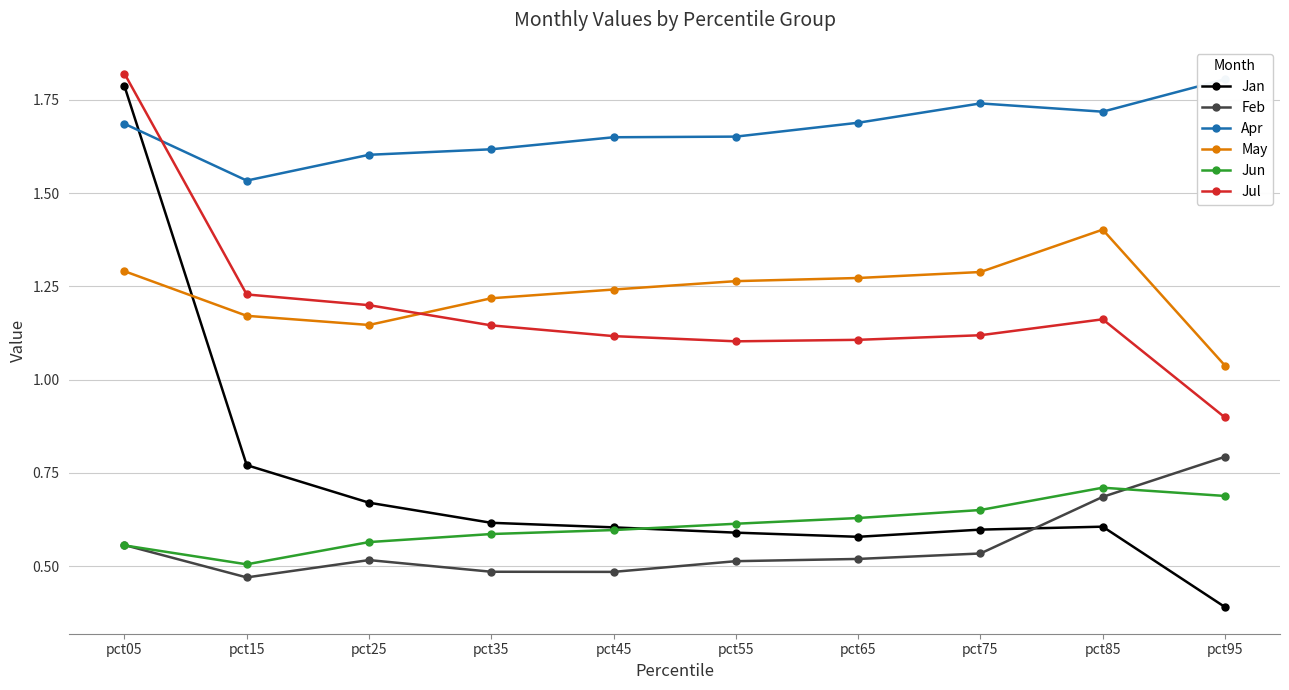

At which label is Feb closest to 0?

pct15